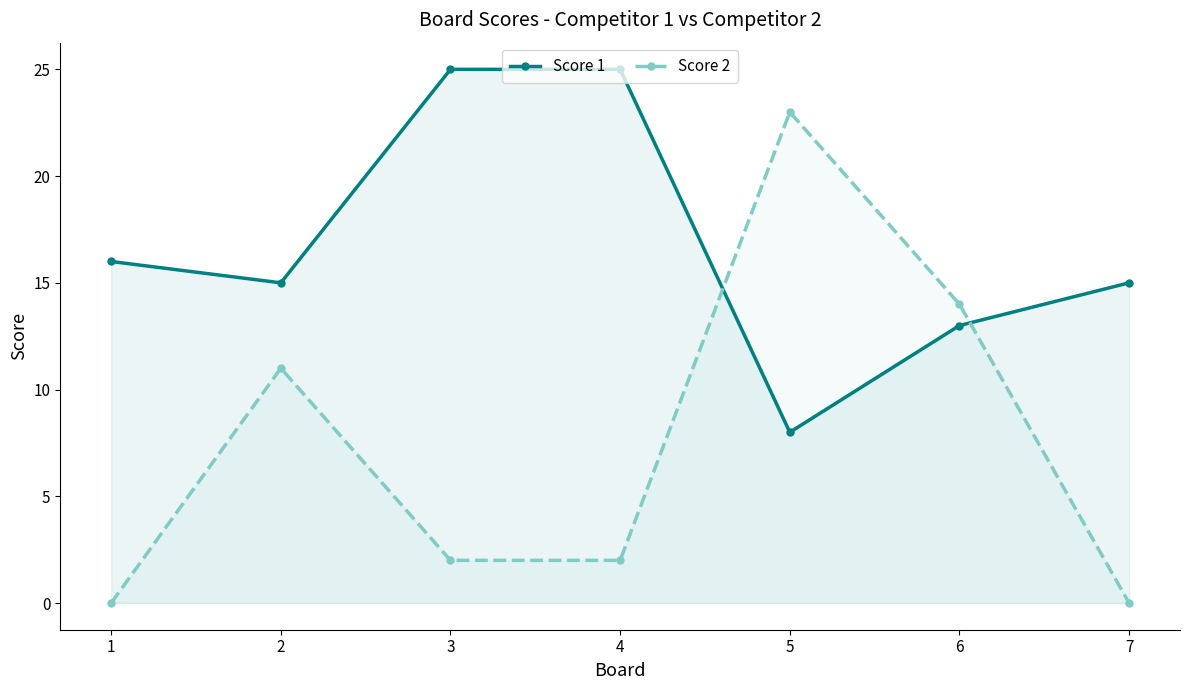

Does the chart display data point markers on the line(s)?

Yes